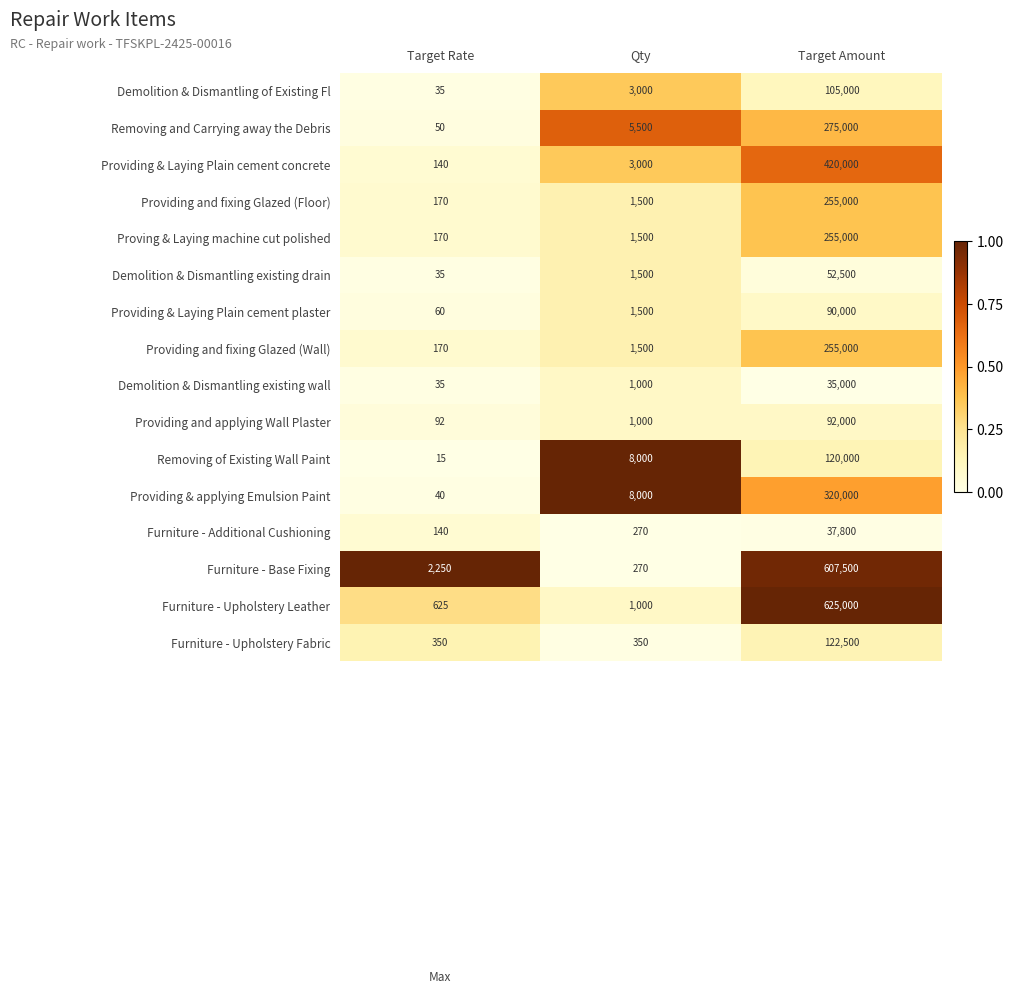

Where is Demolition & Dismantling existing wall nearest to the value 17517?

Qty